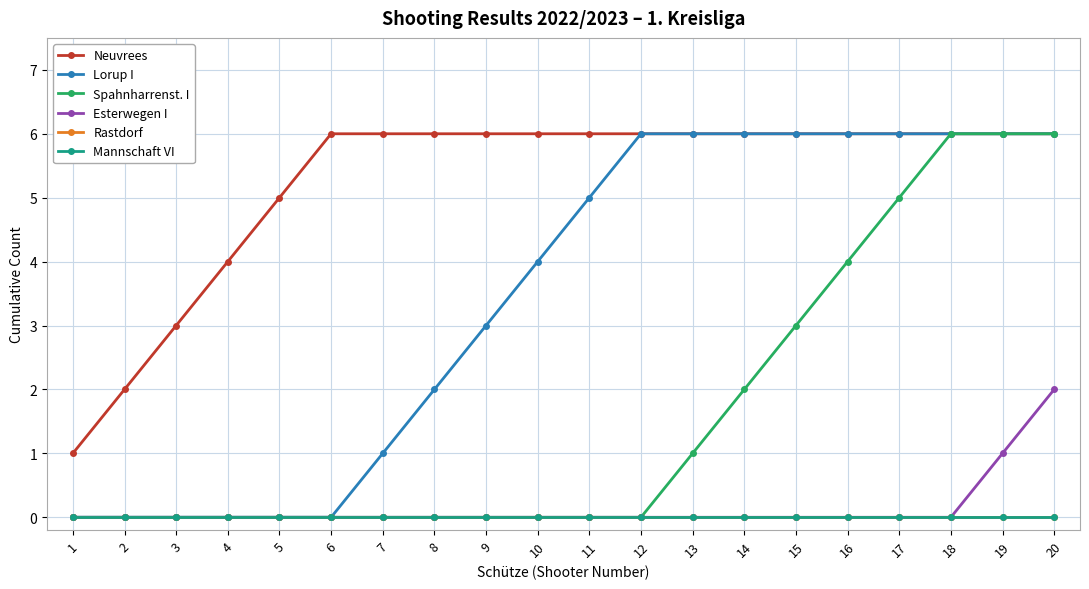

What is the sum of the Spahnharrenst. I values at 14 and 17?

7